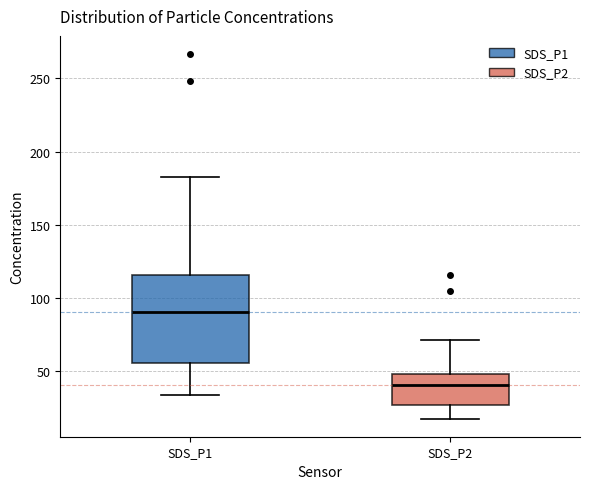

Which box's median line is the highest?

SDS_P1